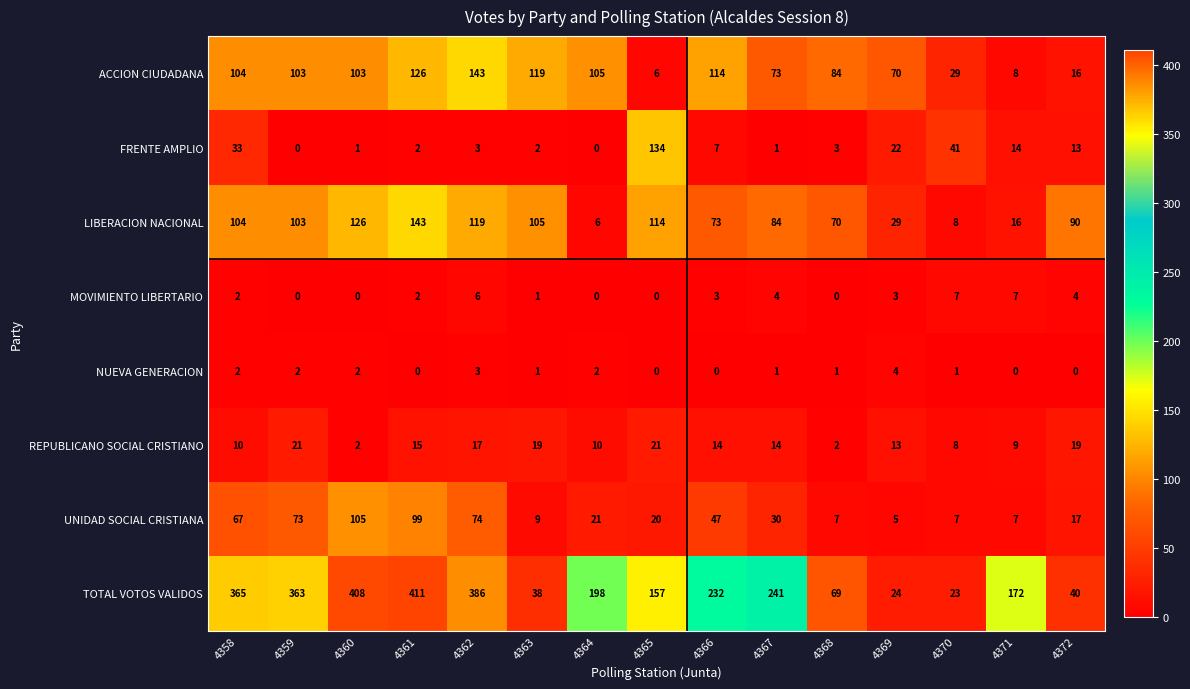

Which series changed the most between 4358 and 4365?

TOTAL VOTOS VALIDOS